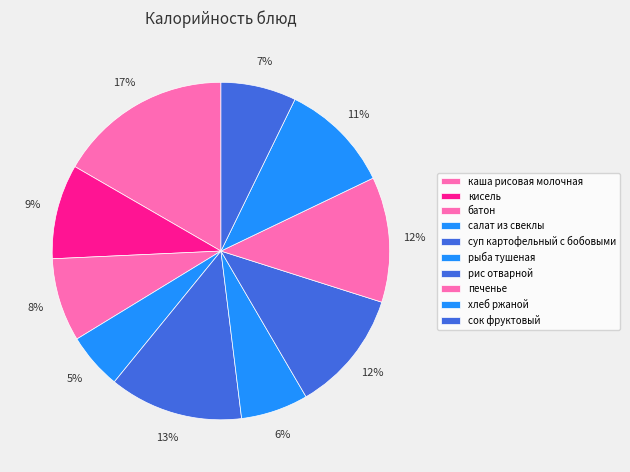

True or false: рис отварной accounts for 1% of the total.

False